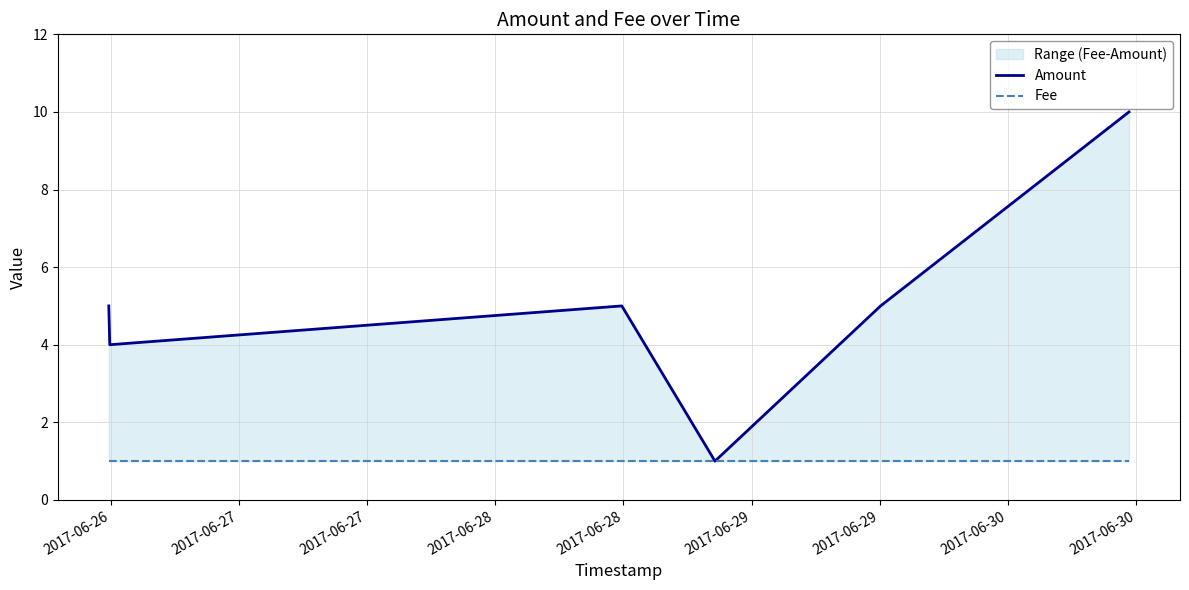

How many Amount values are between 4 and 5?

4